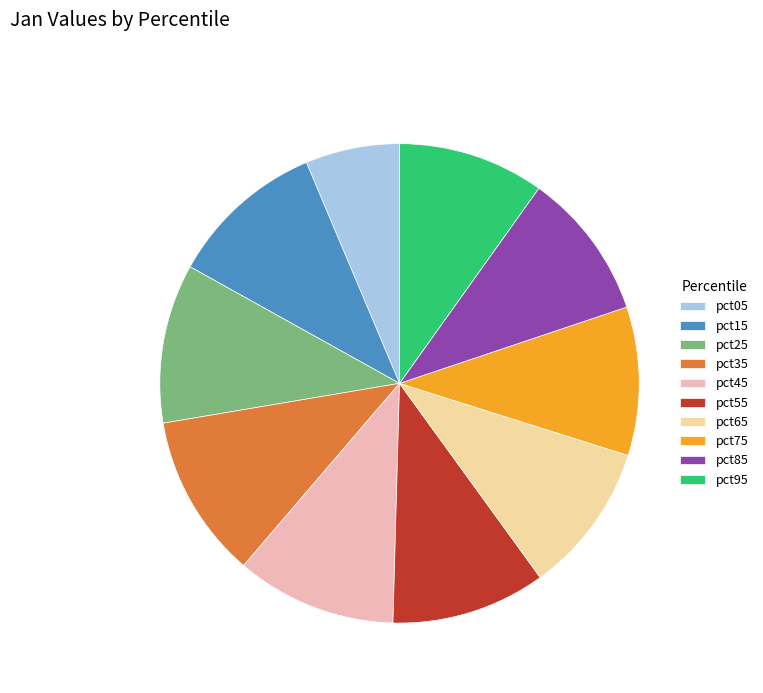

Is pct45 the majority of the pie?

No